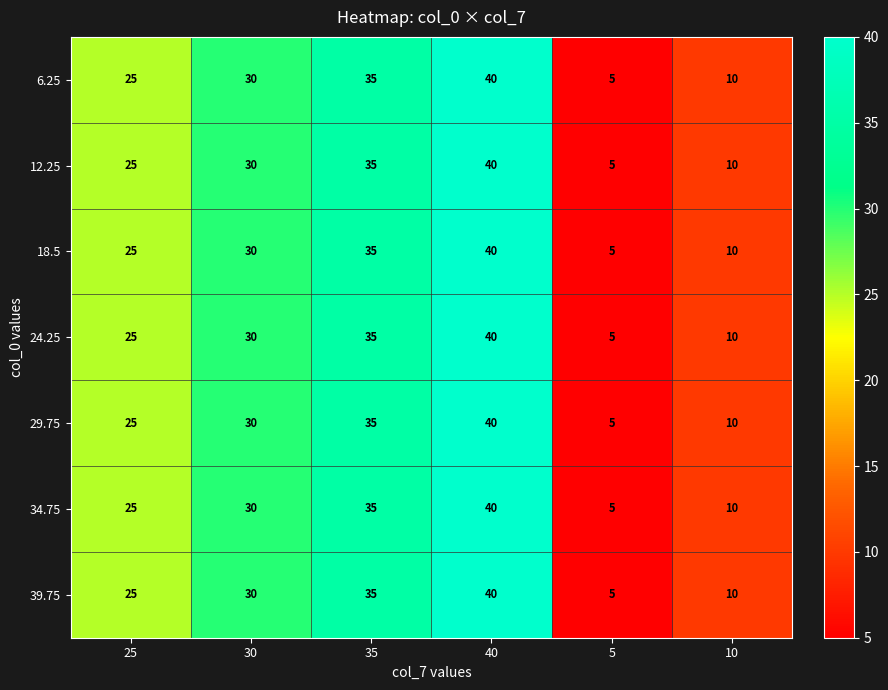

What is the minimum value shown in the chart?

5